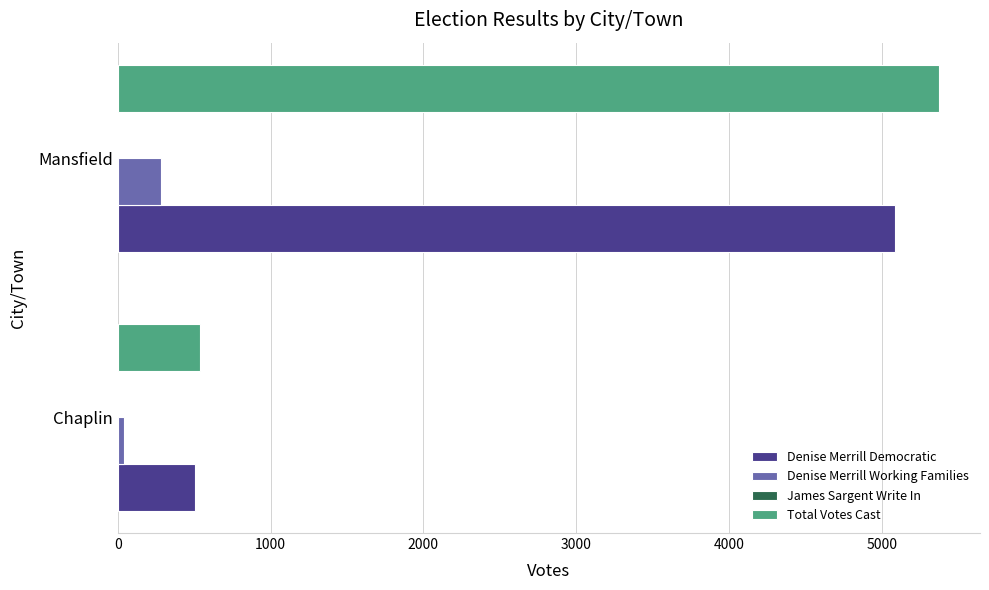

Rank the categories by Denise Merrill Working Families value from highest to lowest.

Mansfield, Chaplin